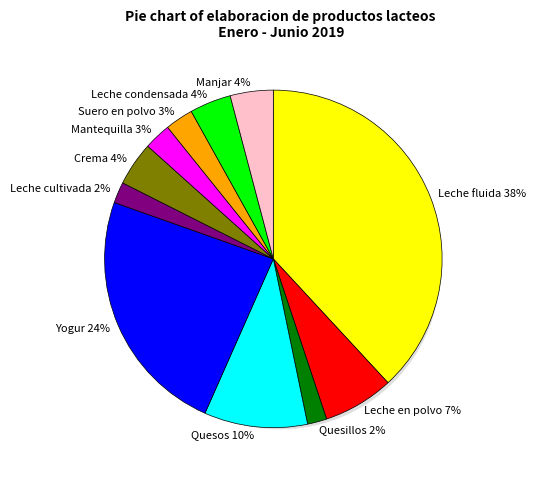

To the nearest percent, what portion does Quesillos represent?

2%